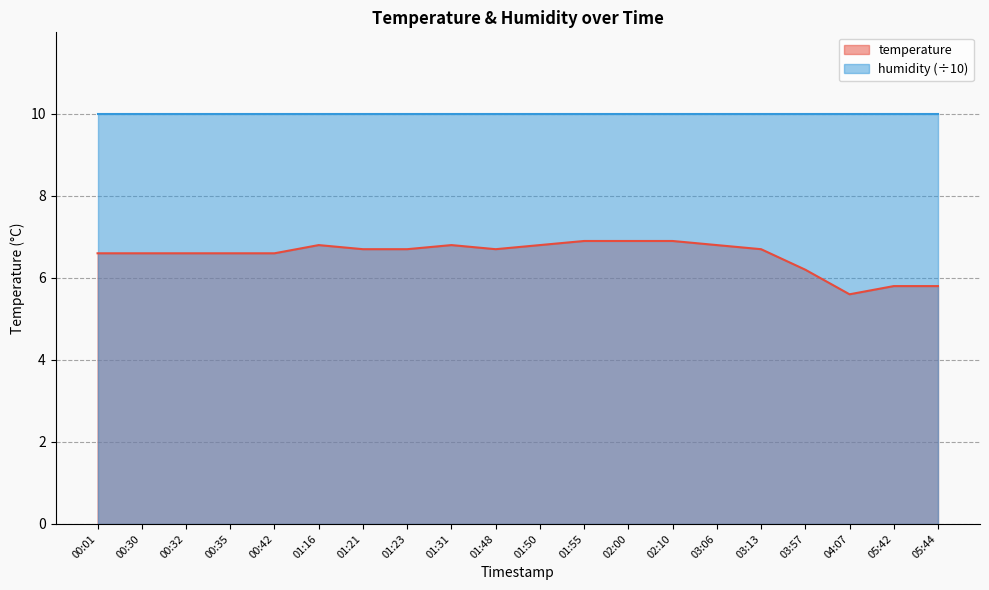

Reading left to right, what are all the values shown in this chart?

6.6	6.6	6.6	6.6	6.6	6.8	6.7	6.7	6.8	6.7	6.8	6.9	6.9	6.9	6.8	6.7	6.2	5.6	5.8	5.8